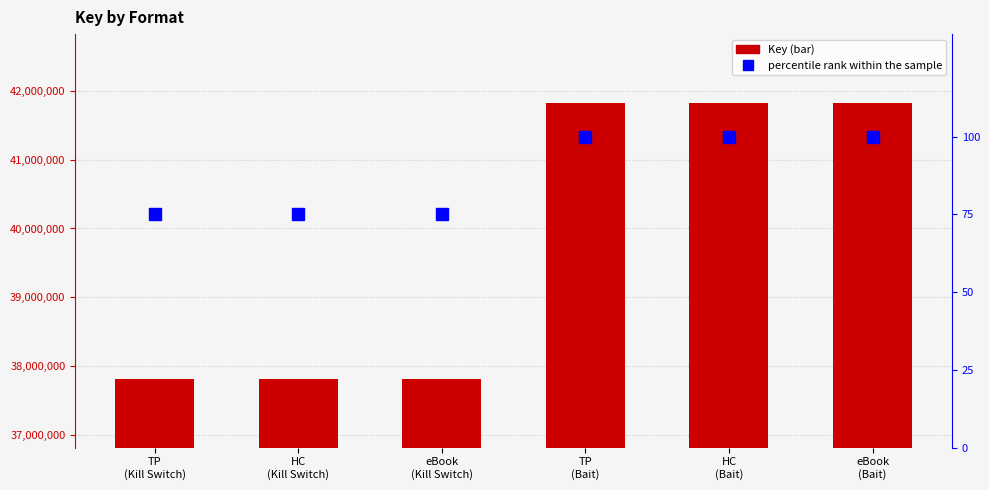

How many groups of bars are there?

6